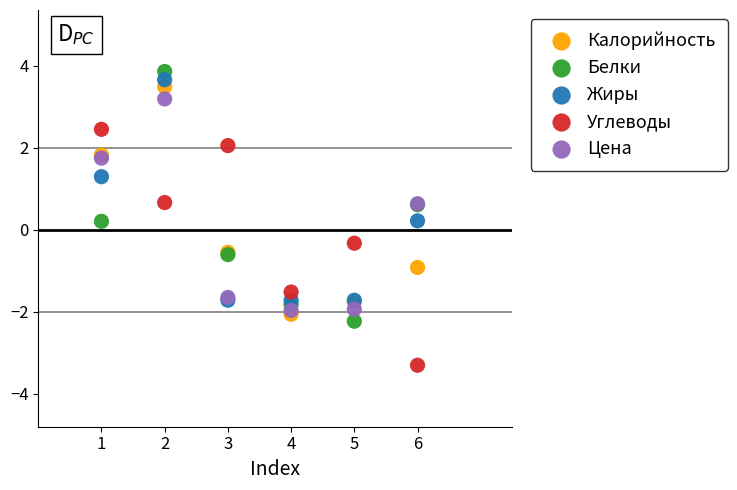

Which series has the widest spread of Y values?

Белки